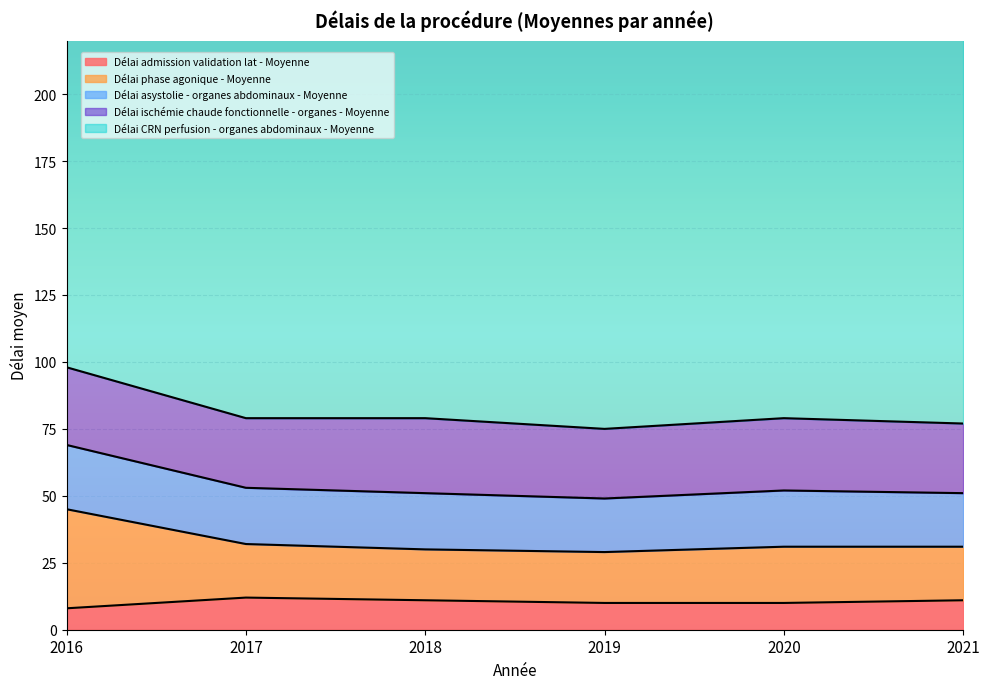

True or false: Délai phase agonique - Moyenne and Délai asystolie - organes abdominaux - Moyenne cross at least once.

False